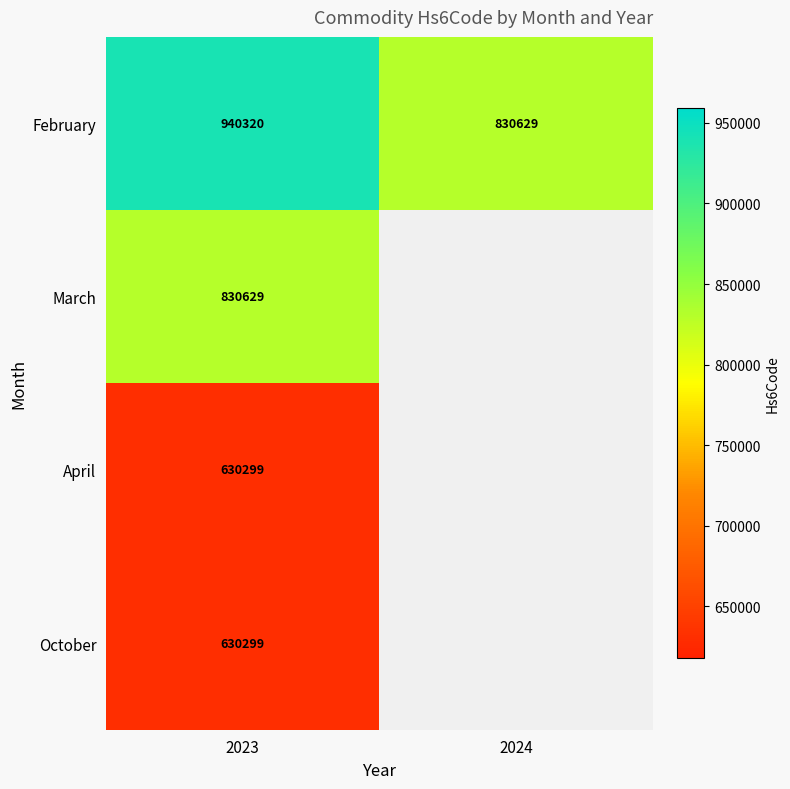

What is the total value across all series at 2023?

3031547